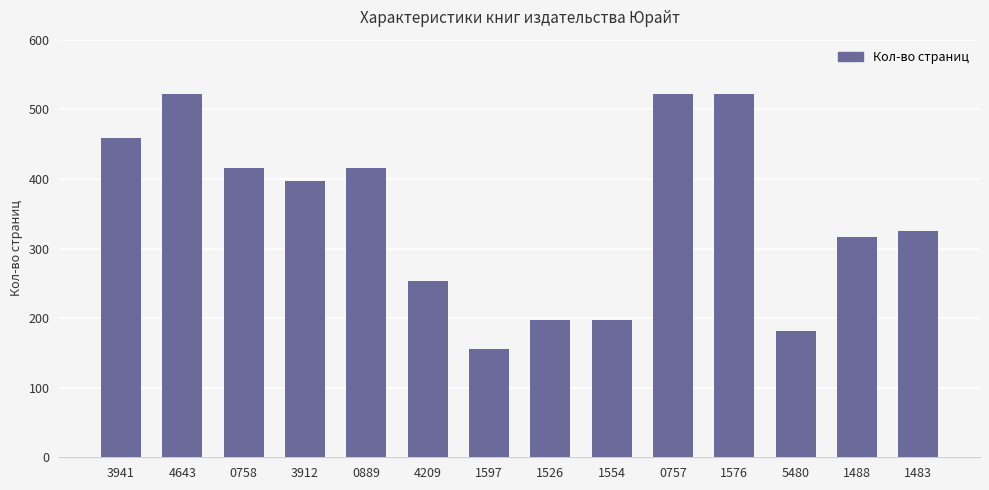

Reading left to right, what are all the values shown in this chart?

459	522	416	397	416	254	155	198	198	522	522	182	317	325